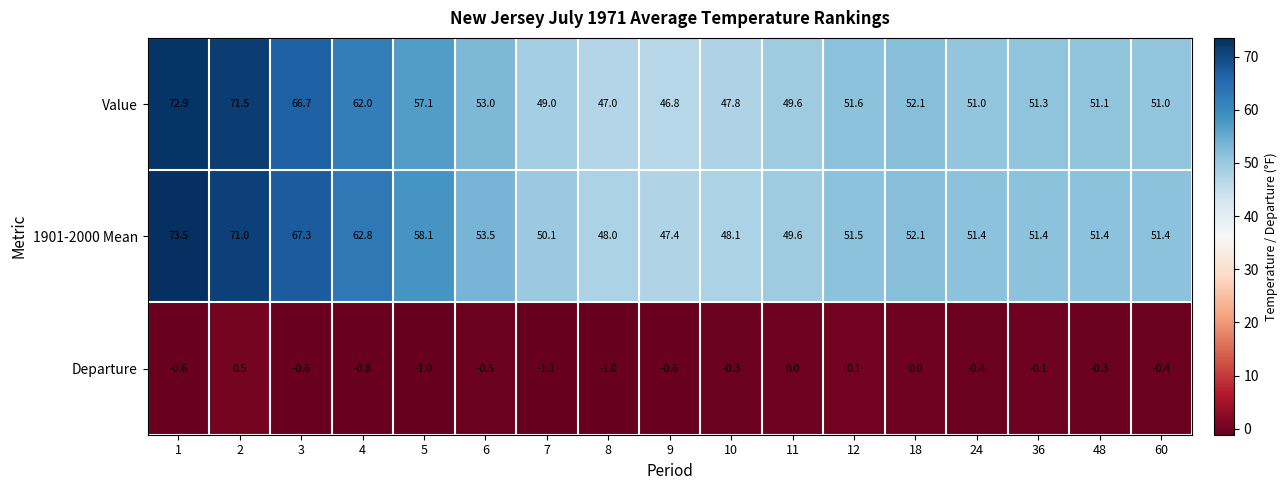

At which label is 1901-2000 Mean closest to 60?

5